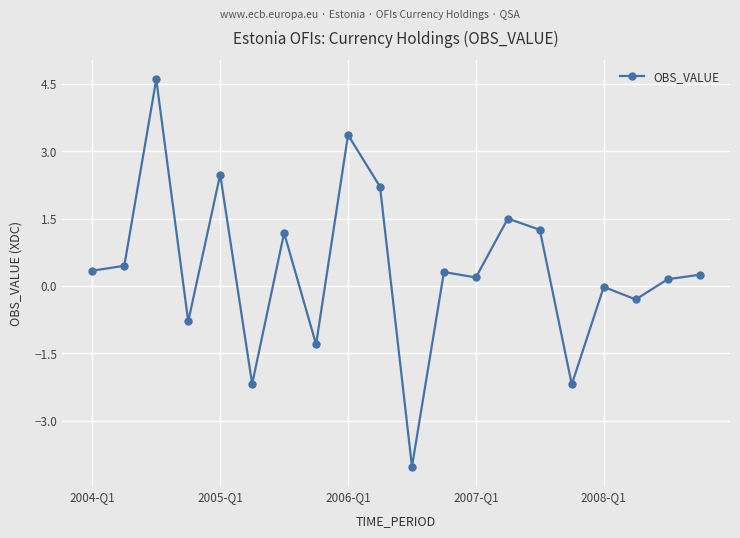

What is the value of the 14th point from the left?

1.5